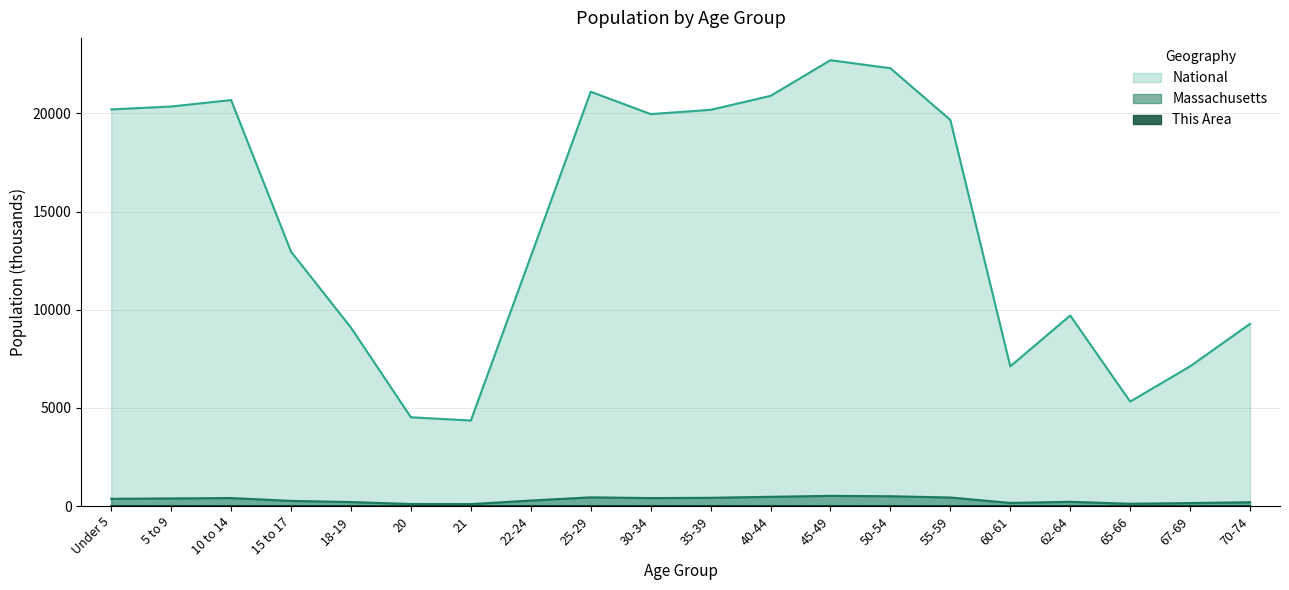

True or false: Massachusetts and This Area cross at least once.

False